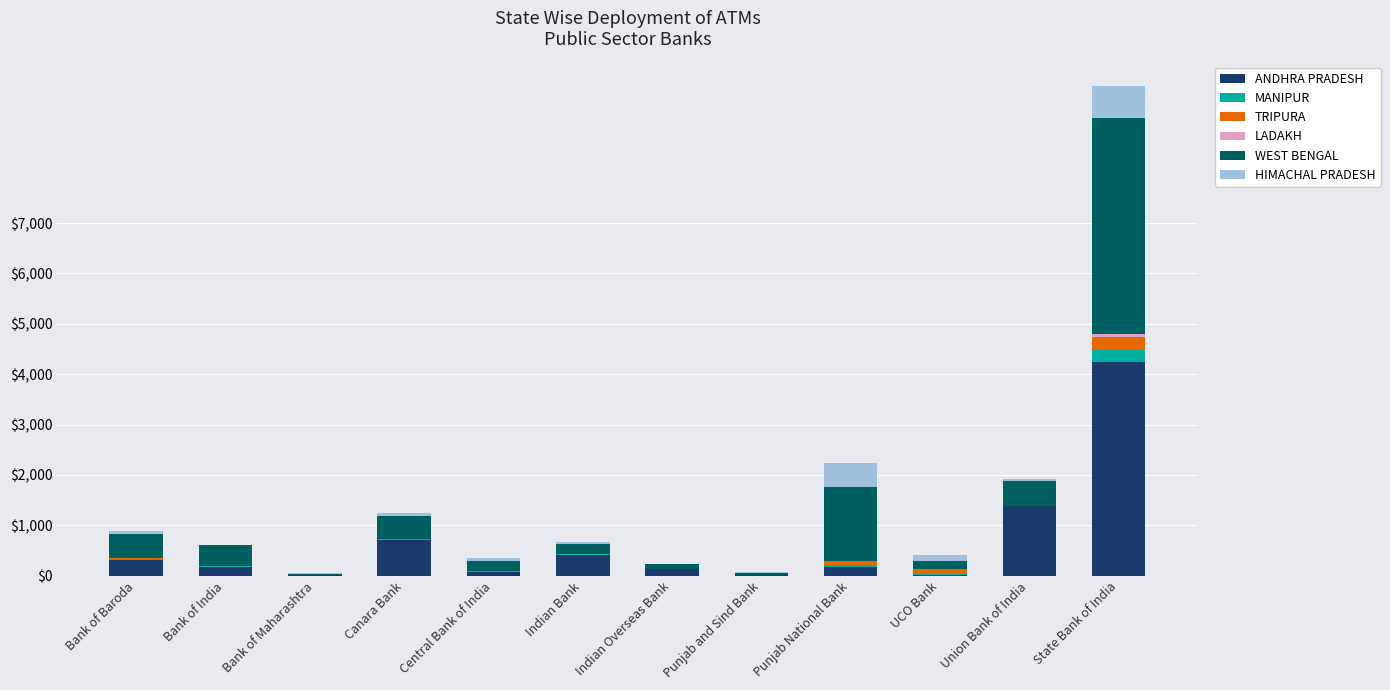

What is the maximum value for ANDHRA PRADESH?

4239